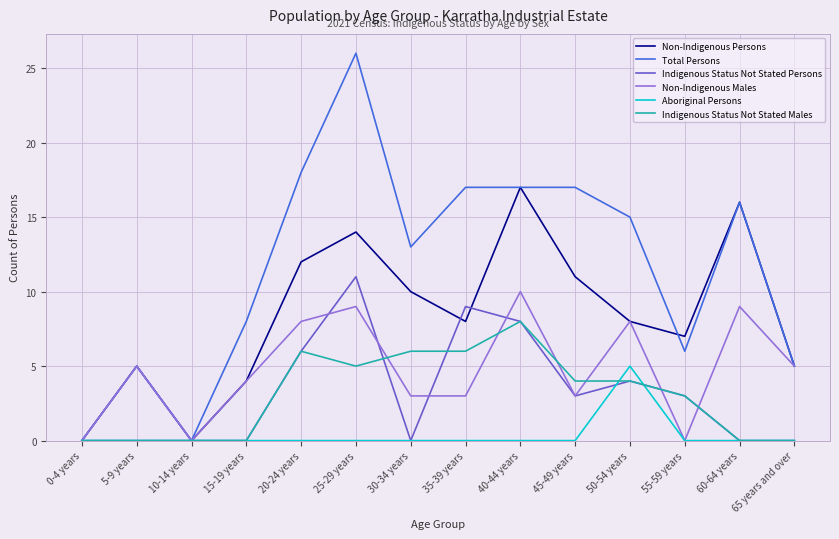

Reading left to right, extract all data points from this chart.

Non-Indigenous Persons: 0	5	0	4	12	14	10	8	17	11	8	7	16	5
Total Persons: 0	5	0	8	18	26	13	17	17	17	15	6	16	5
Indigenous Status Not Stated Persons: 0	0	0	0	6	11	0	9	8	3	4	3	0	0
Non-Indigenous Males: 0	5	0	4	8	9	3	3	10	3	8	0	9	5
Aboriginal Persons: 0	0	0	0	0	0	0	0	0	0	5	0	0	0
Indigenous Status Not Stated Males: 0	0	0	0	6	5	6	6	8	4	4	3	0	0